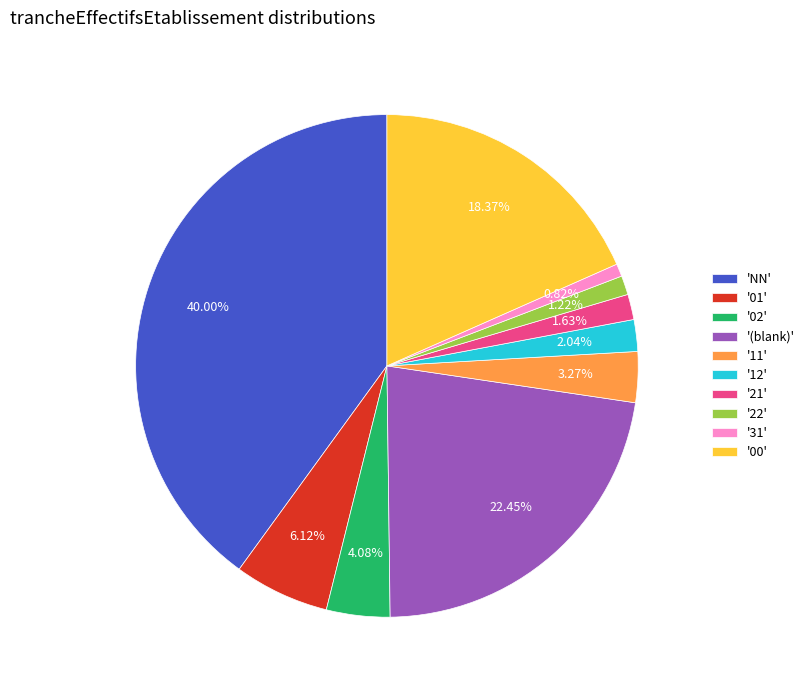

Which has a higher value, '31' or '21'?

'21'